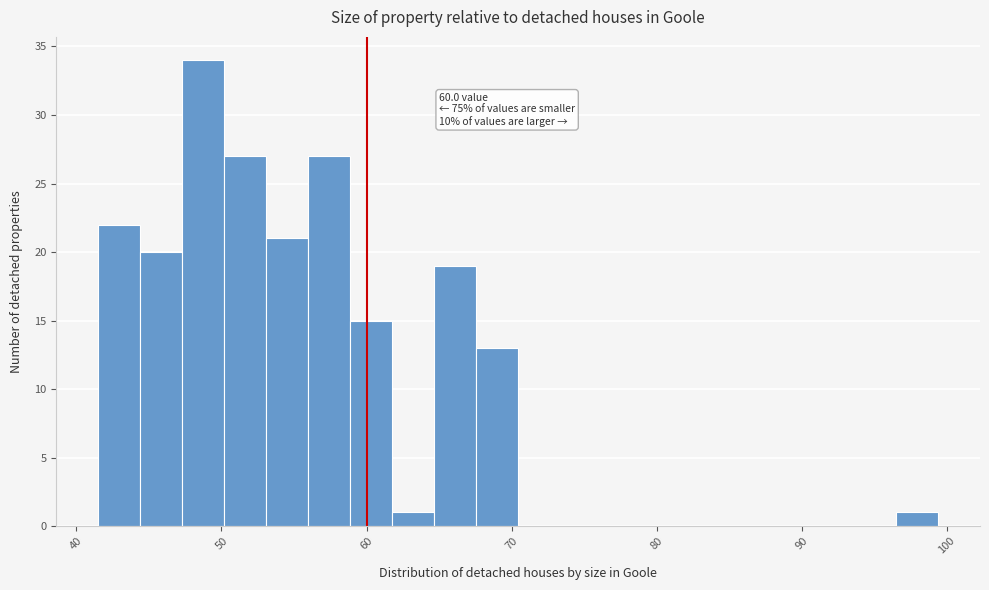

Read against the x-axis, roughly where is the centre of the tallest bar?

49